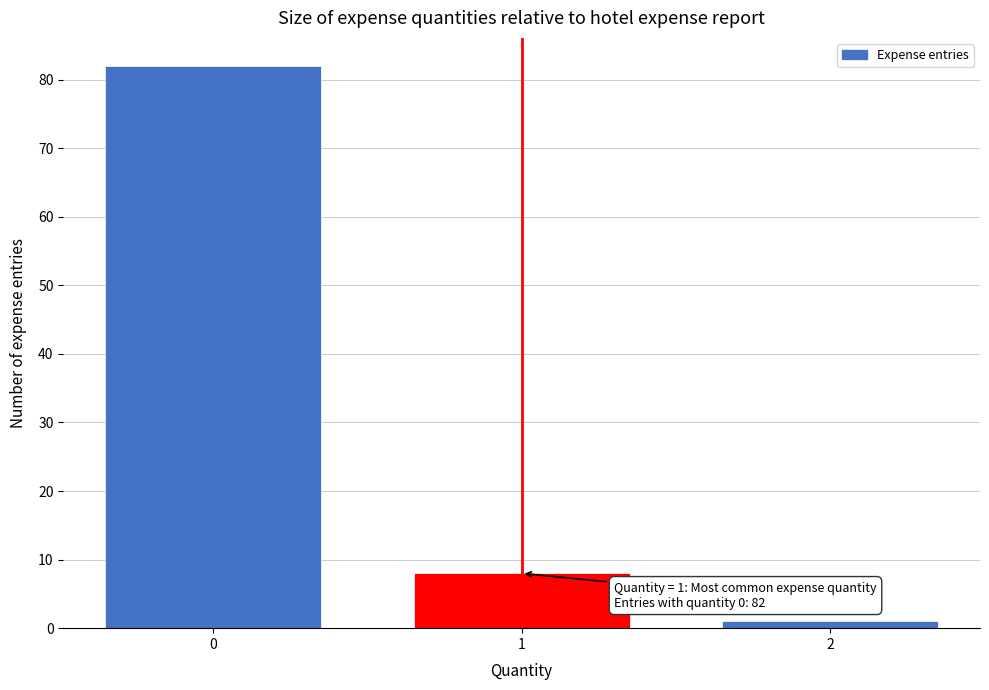

Reading left to right, transcribe all the data shown in this chart.

0=82	1=8	2=1